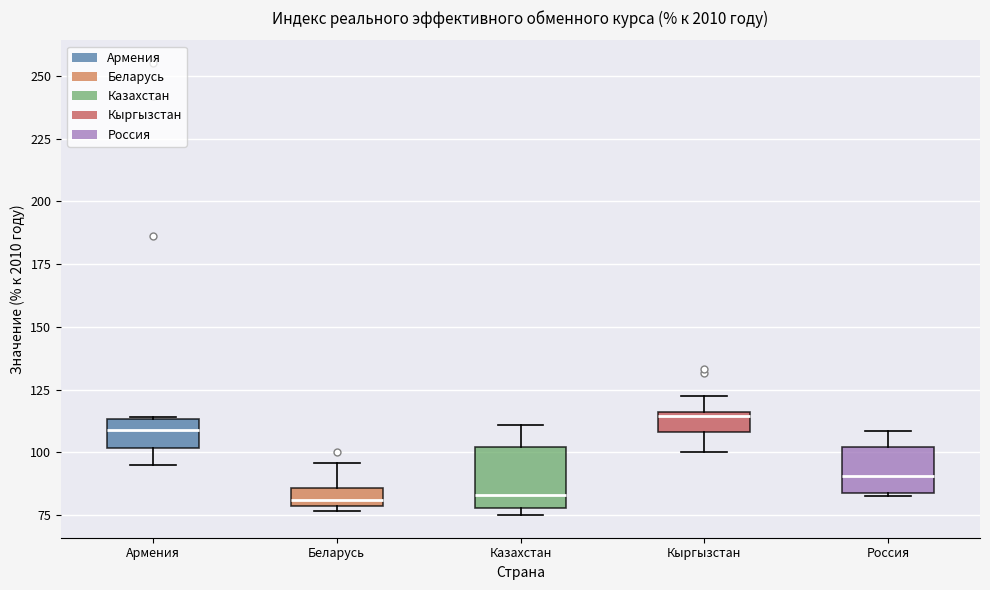

Which box's median line is the highest?

Кыргызстан